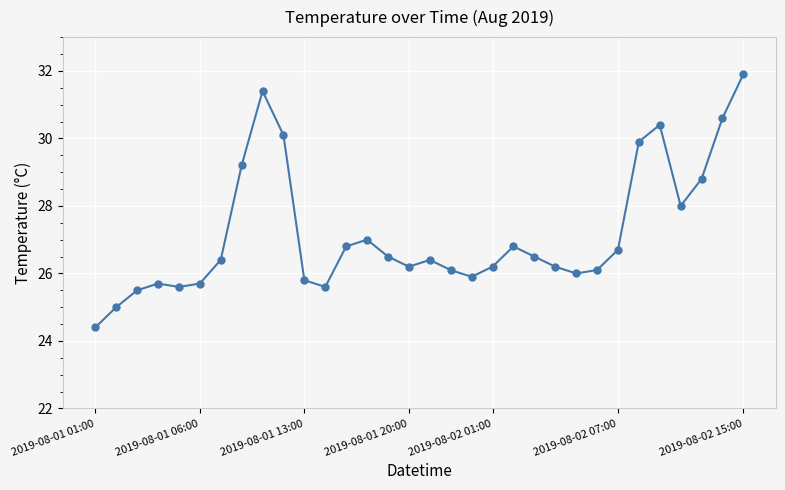

What is the smallest value displayed?

24.4